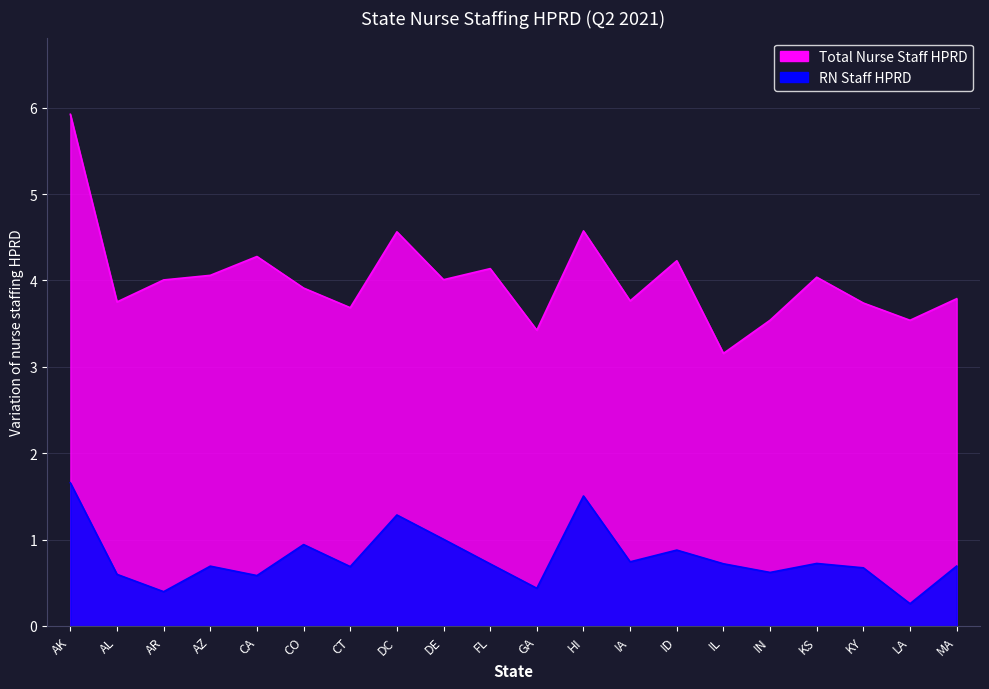

Reading right to left, what are all the values shown in this chart?

Total Nurse Staff HPRD: MA=3.8	LA=3.5	KY=3.7	KS=4.0	IN=3.5	IL=3.2	ID=4.2	IA=3.8	HI=4.6	GA=3.4	FL=4.1	DE=4.0	DC=4.6	CT=3.7	CO=3.9	CA=4.3	AZ=4.1	AR=4.0	AL=3.8	AK=5.9
RN Staff HPRD: MA=0.7	LA=0.3	KY=0.7	KS=0.7	IN=0.6	IL=0.7	ID=0.9	IA=0.7	HI=1.5	GA=0.4	FL=0.7	DE=1.0	DC=1.3	CT=0.7	CO=0.9	CA=0.6	AZ=0.7	AR=0.4	AL=0.6	AK=1.7